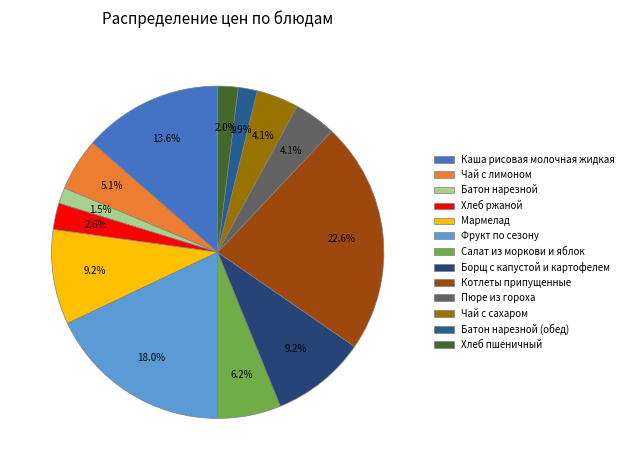

How many segments does this pie chart have?

13